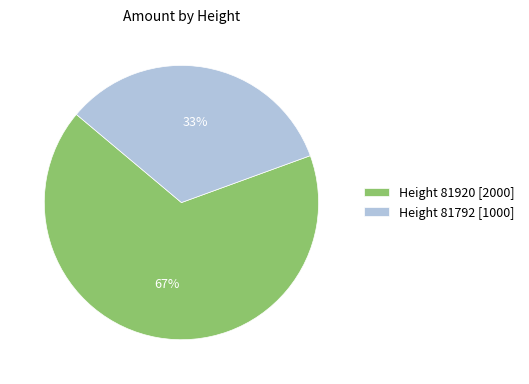

Which slice is the smallest?

Height 81792 [1000]